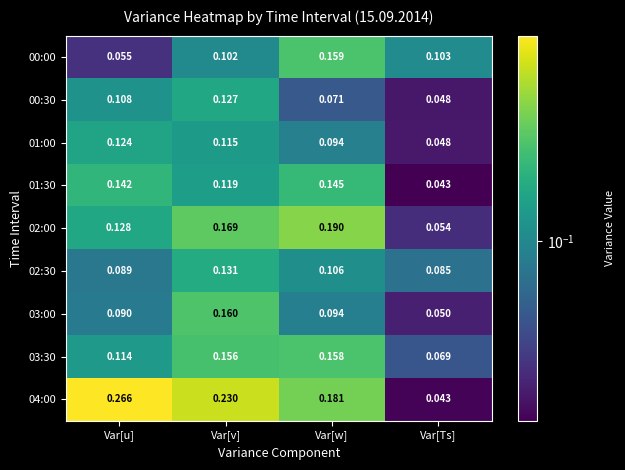

Rank the categories by 00:00 value from highest to lowest.

Var[w], Var[Ts], Var[v], Var[u]